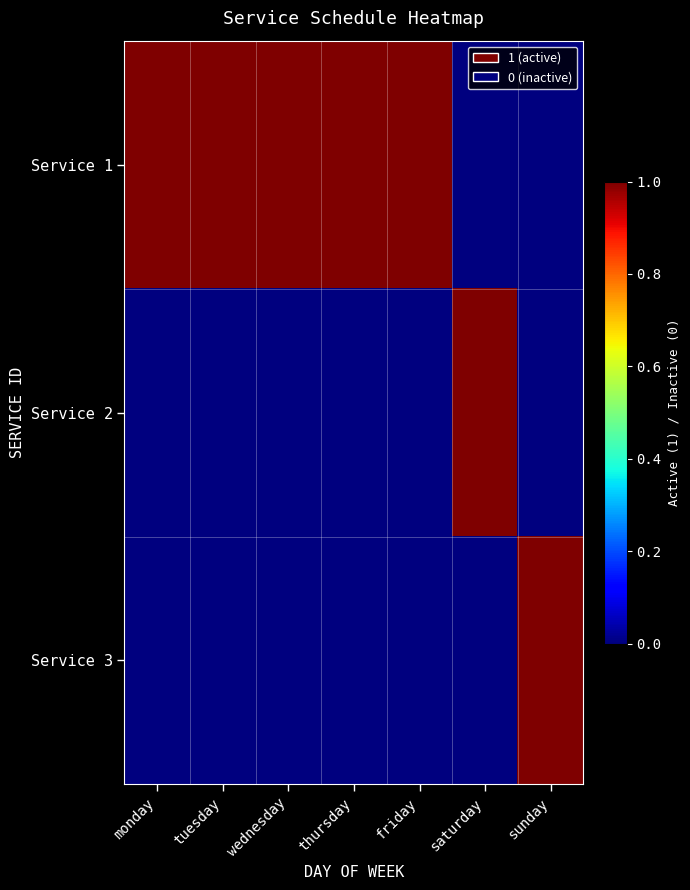

Which series has the largest total across all categories?

Service 1